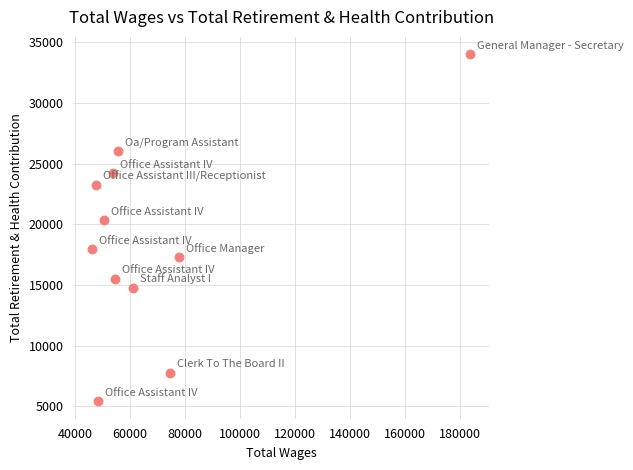

What Y value in the scatter plot is closest to 19721?

20357